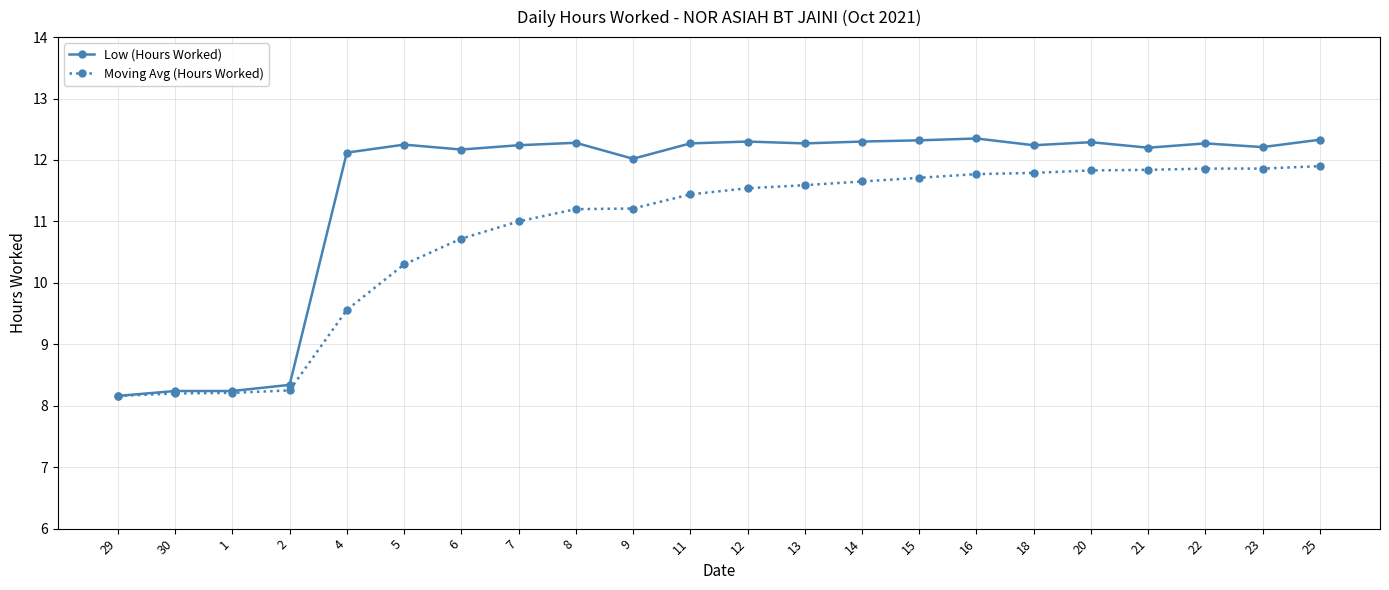

Which series has the largest range (max minus min)?

Low (Hours Worked)